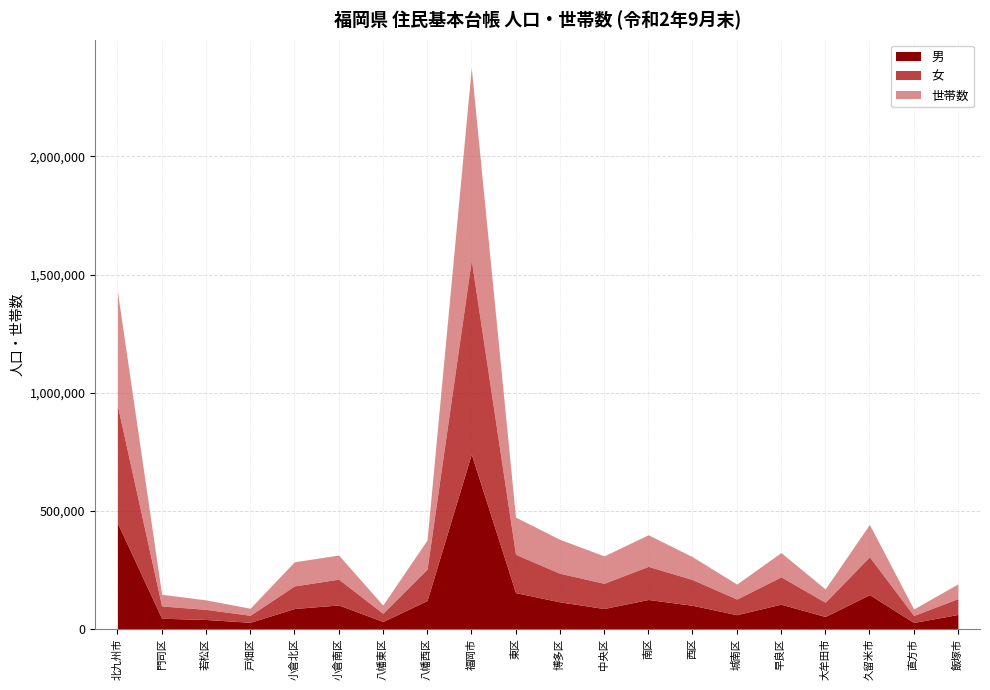

List the labels in order of 男 value, smallest first.

直方市, 戸畑区, 八幡東区, 若松区, 門司区, 大牟田市, 城南区, 飯塚市, 中央区, 小倉北区, 西区, 小倉南区, 早良区, 博多区, 八幡西区, 南区, 久留米市, 東区, 北九州市, 福岡市